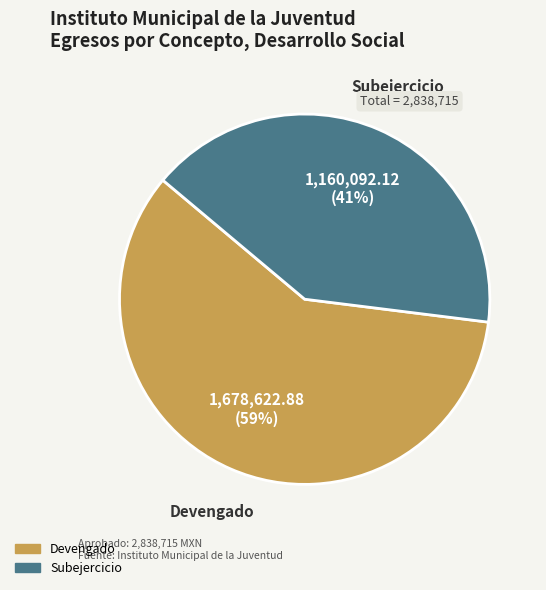

Is it true that Devengado is 59% of the pie?

True